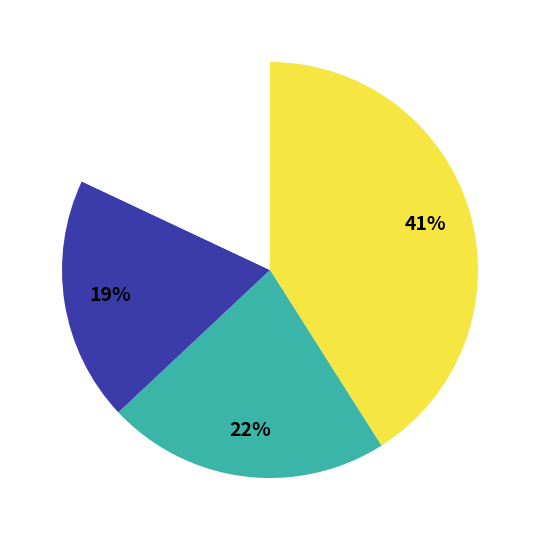

To the nearest percent, what is the average slice percentage?

25%